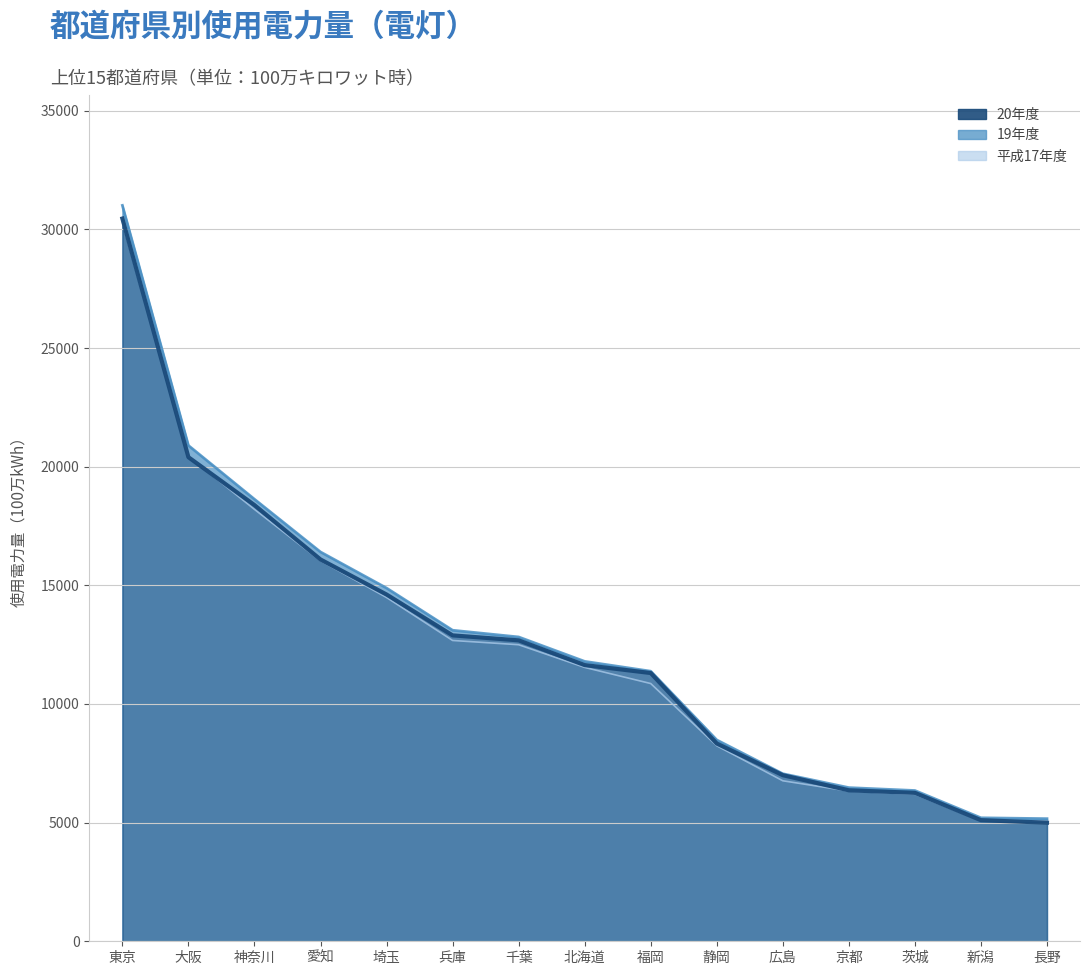

True or false: 平成17年度 has more than 2 interior local peaks.

False